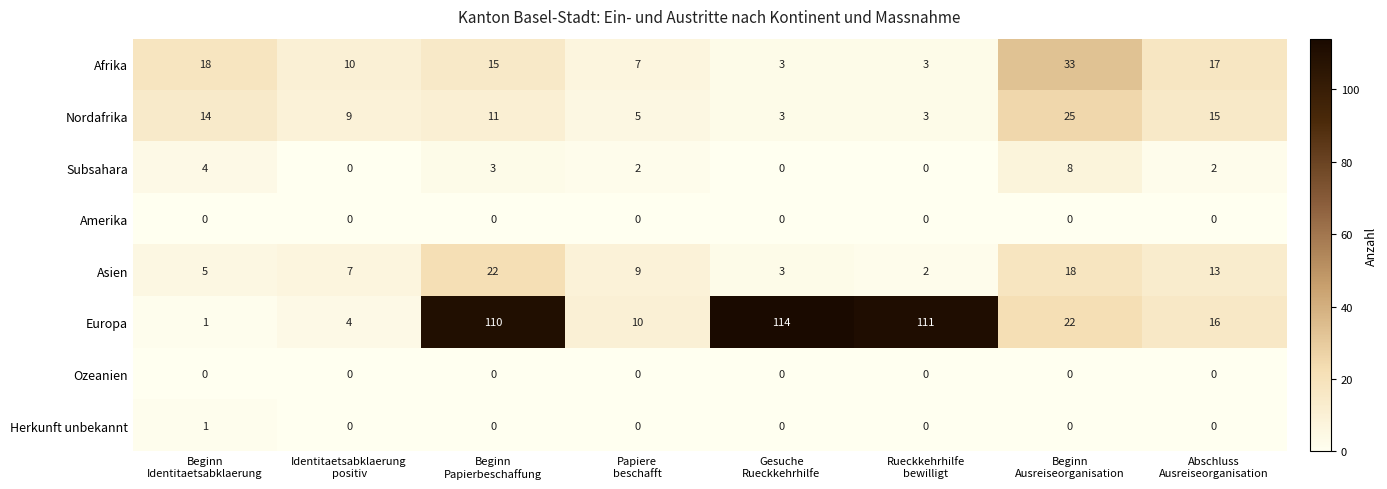

Between Rueckkehrhilfe
bewilligt and Abschluss
Ausreiseorganisation, which series saw the biggest shift?

Europa